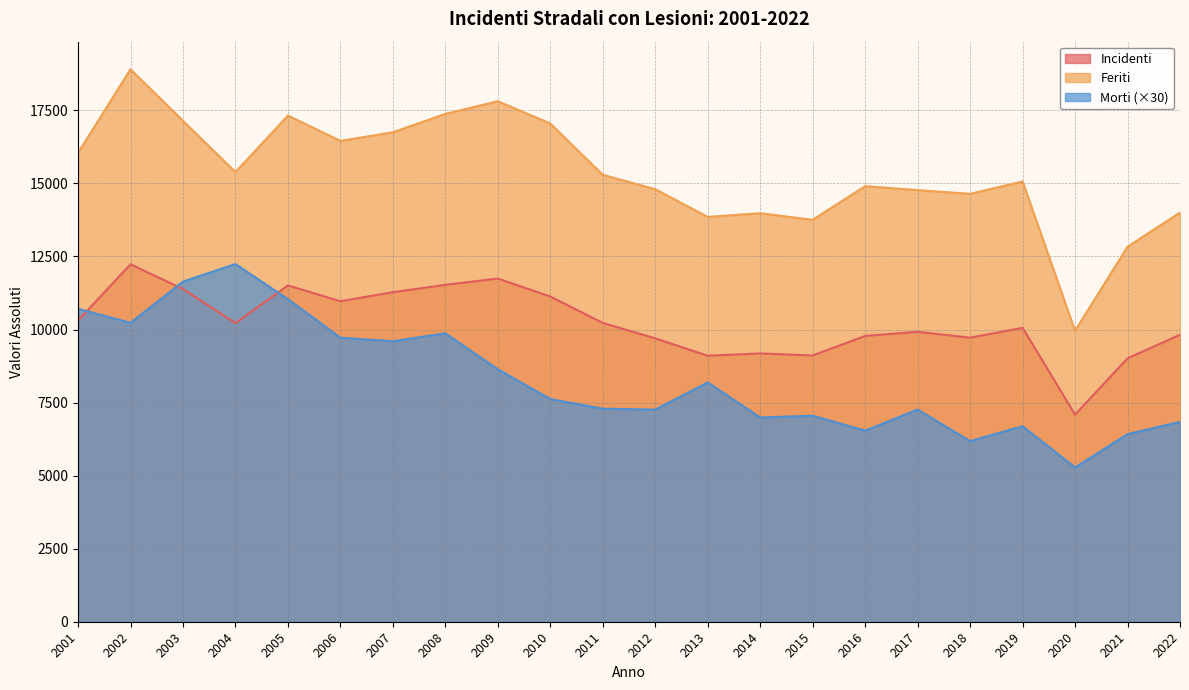

What is the value of the Incidenti point at the 8th from the left?

11529